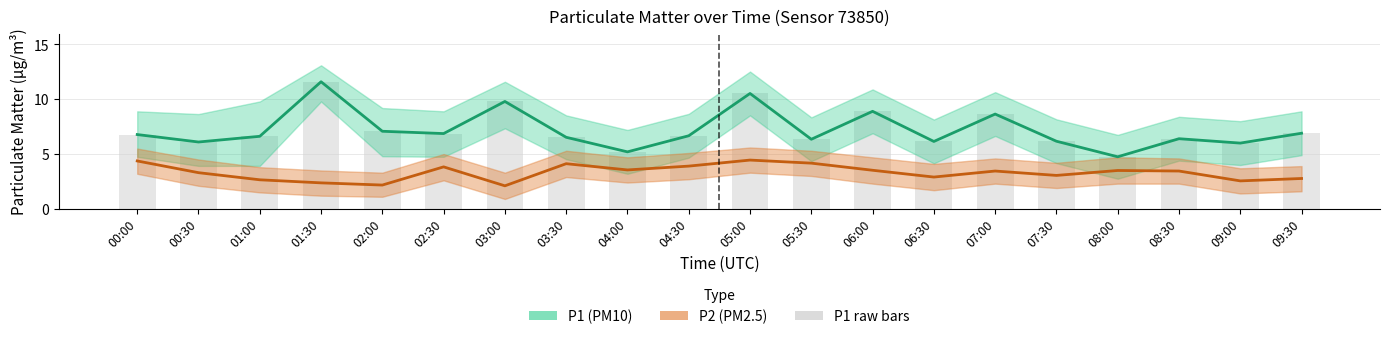

At which label does P1 (PM10) first exceed 6?

00:00